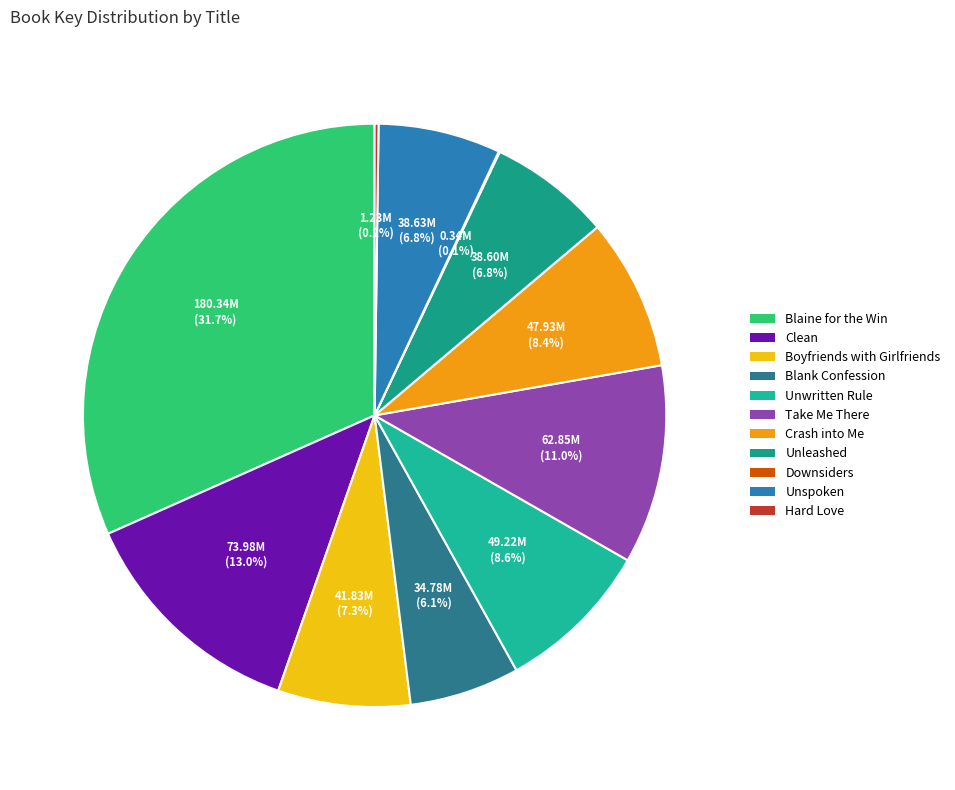

Which category has the smallest portion of the pie?

Downsiders